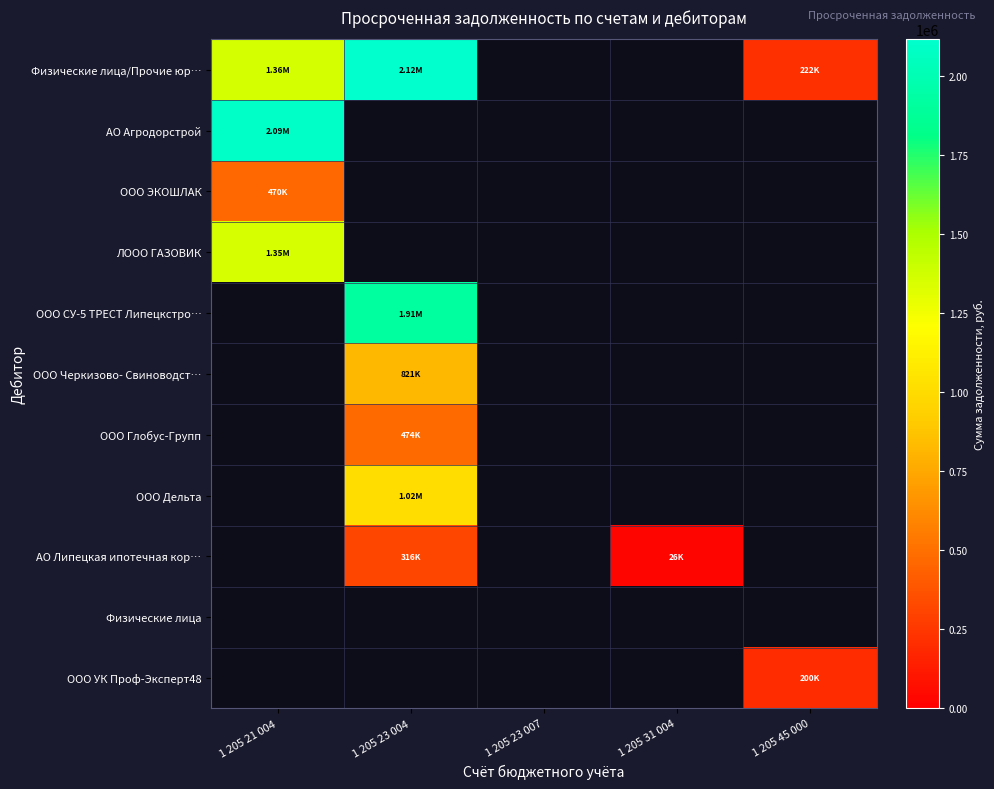

How many distinct data groups are displayed?

11